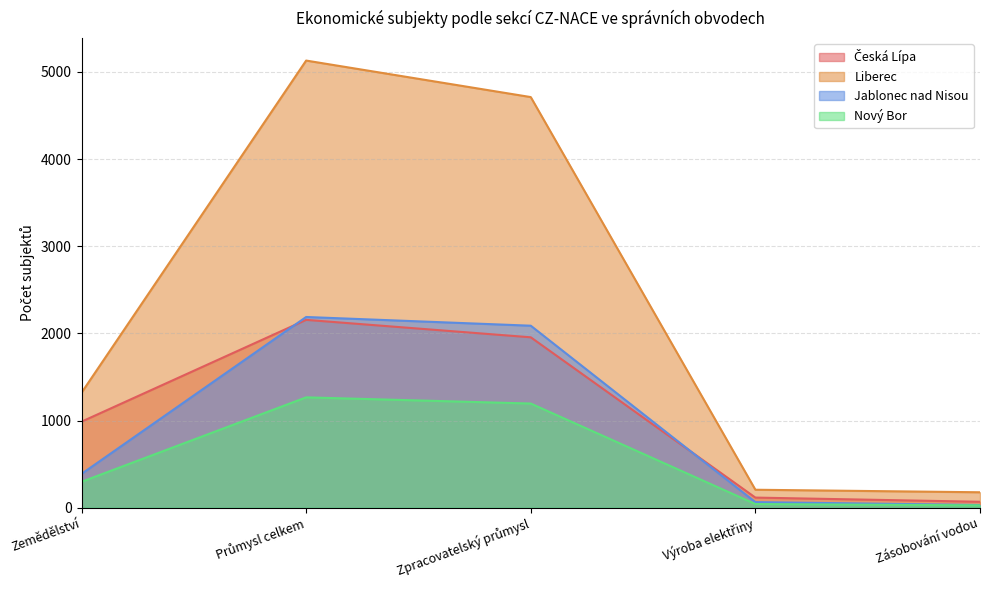

What is the minimum value shown in the chart?

27